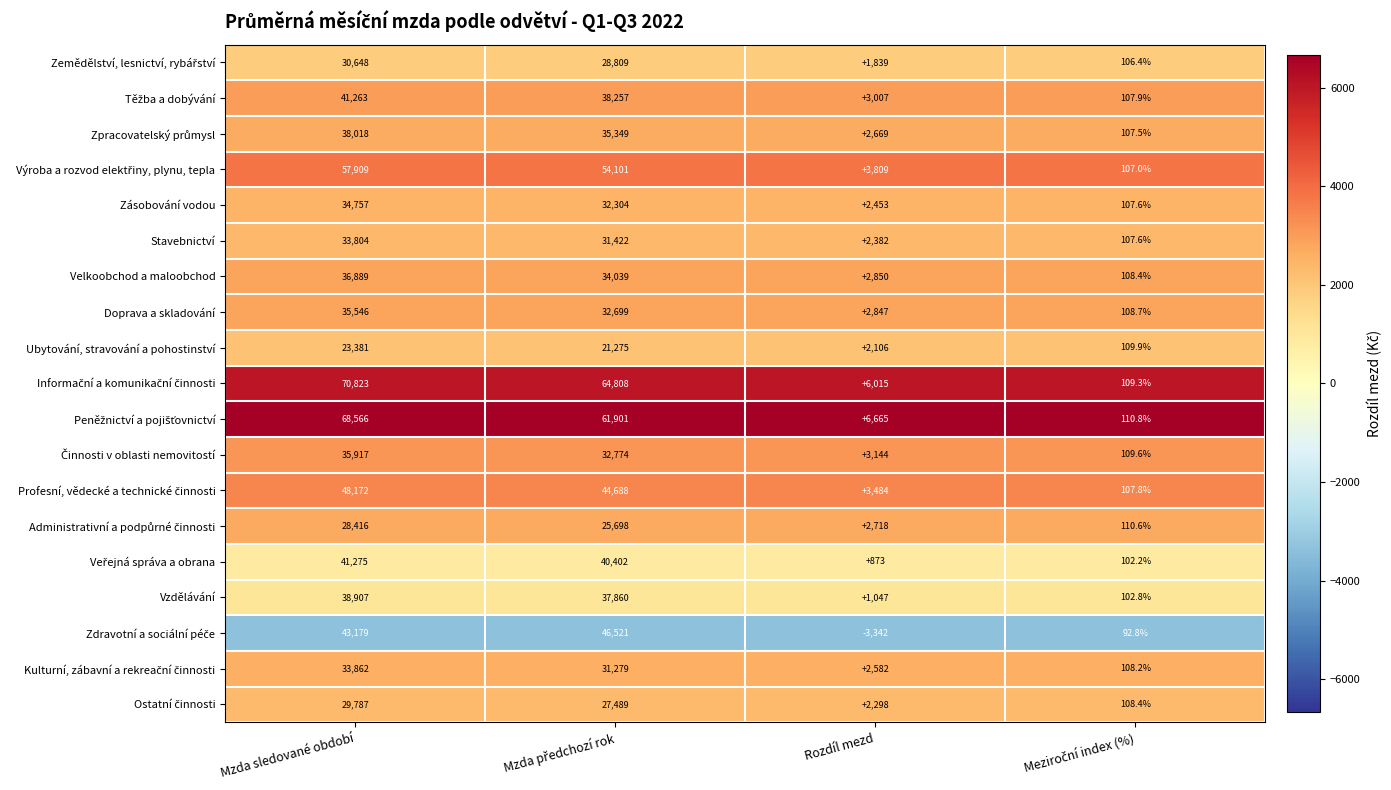

What is the smallest value displayed?

-3342.0